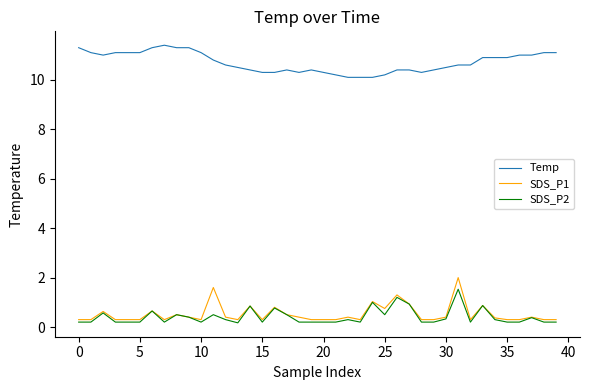

True or false: Temp and SDS_P2 cross at least once.

False